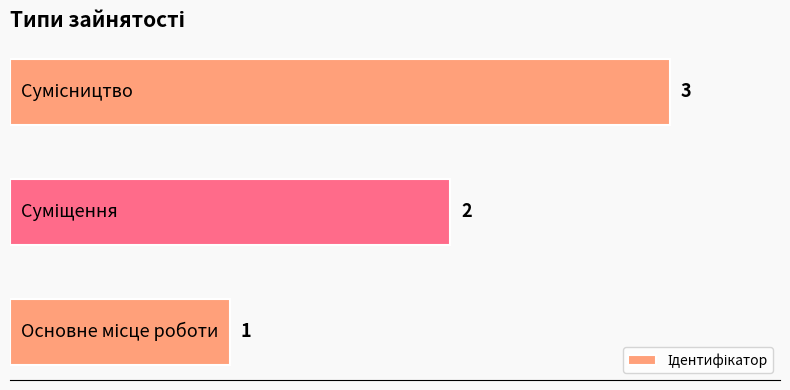

Does the chart contain stacked bars?

No